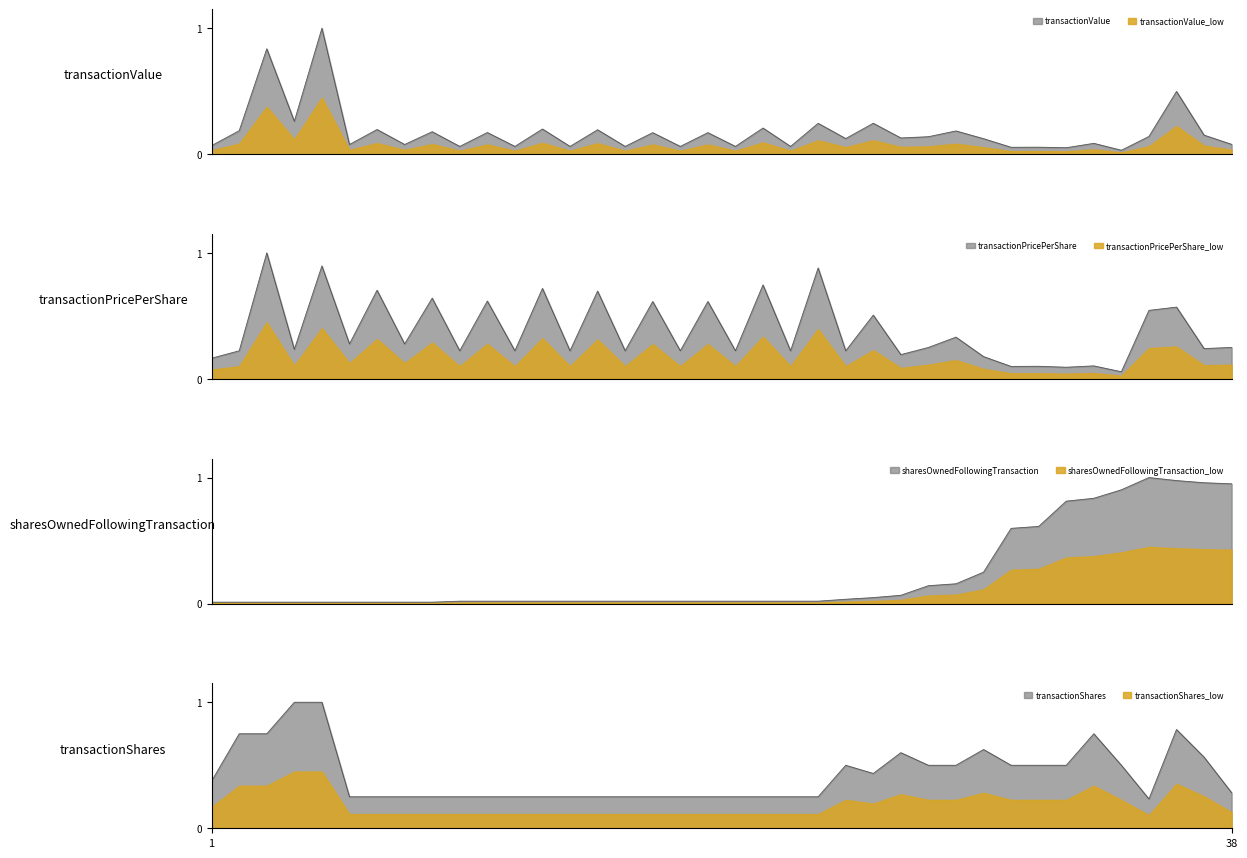

Rank the series by their average value, from highest to lowest.

transactionShares, transactionPricePerShare, sharesOwnedFollowingTransaction, transactionValue